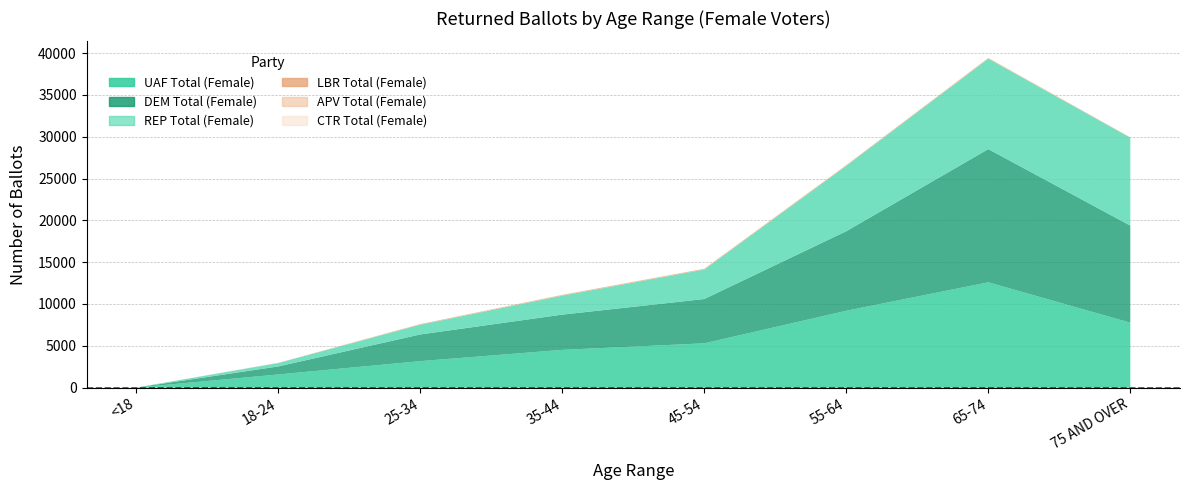

Reading left to right, what are all the values shown in this chart?

UAF Total (Female): 5	1573	3166	4514	5296	9188	12590	7762
DEM Total (Female): 2	959	3188	4211	5295	9510	15925	11606
REP Total (Female): 1	403	1168	2270	3527	7820	10807	10508
LBR Total (Female): 0	22	70	90	90	77	78	43
APV Total (Female): 0	3	2	7	3	15	26	6
CTR Total (Female): 0	1	0	1	0	0	0	0